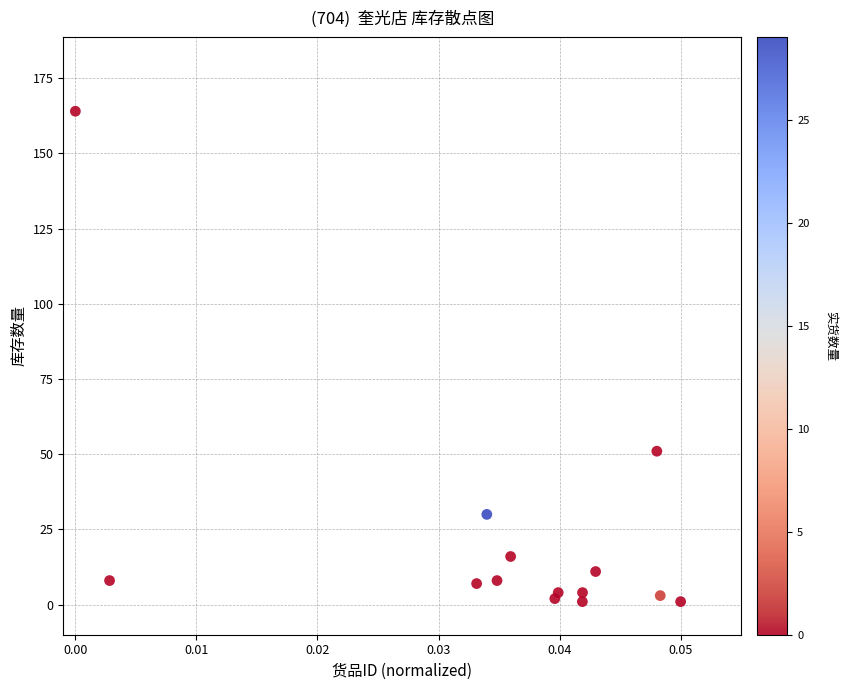

What is the range of Y values (max minus min)?

163